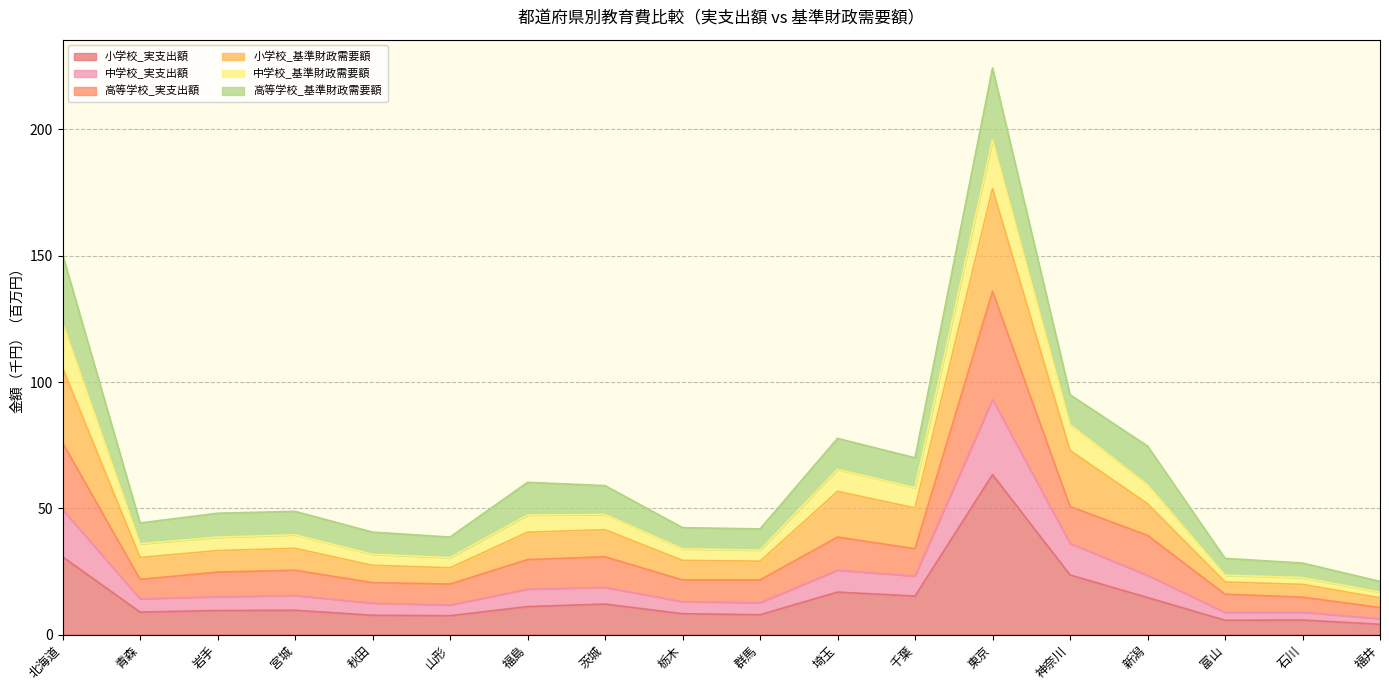

True or false: 小学校_実支出額 has a value of 5.8 at 石川.

True